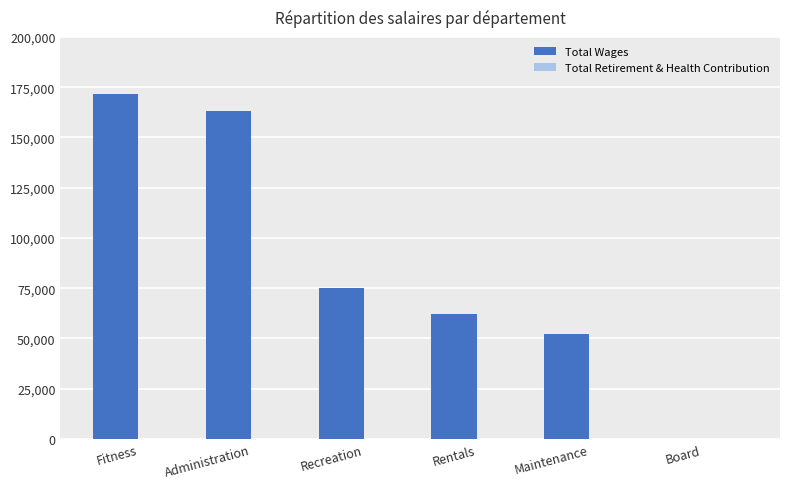

The chart shows a value of 163339 at Administration. True or false?

True